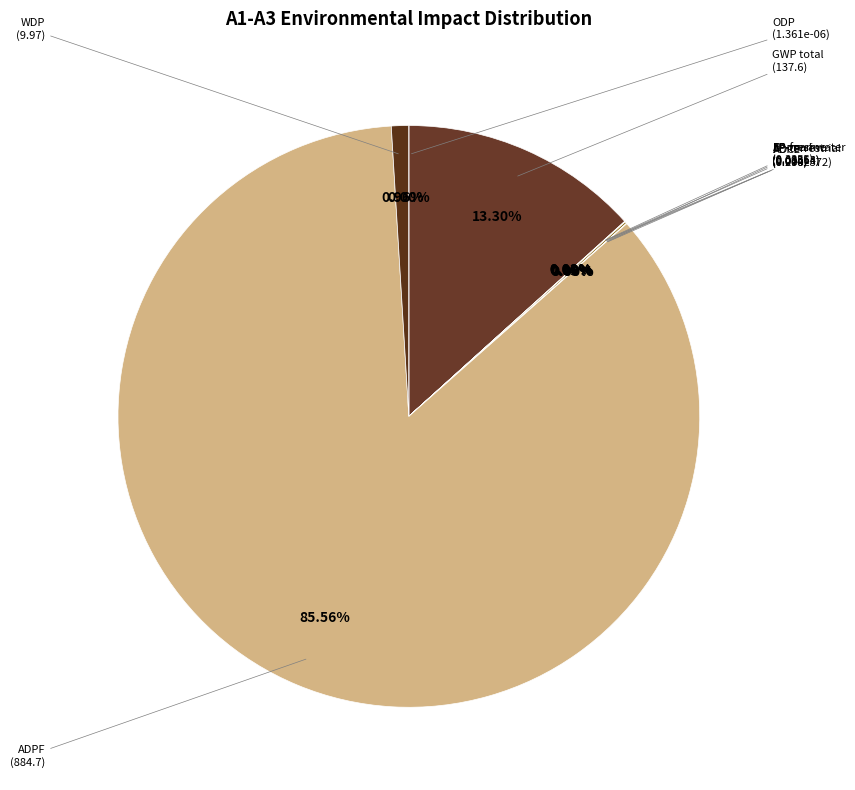

The ADPE slice represents 0% of the pie. True or false?

True